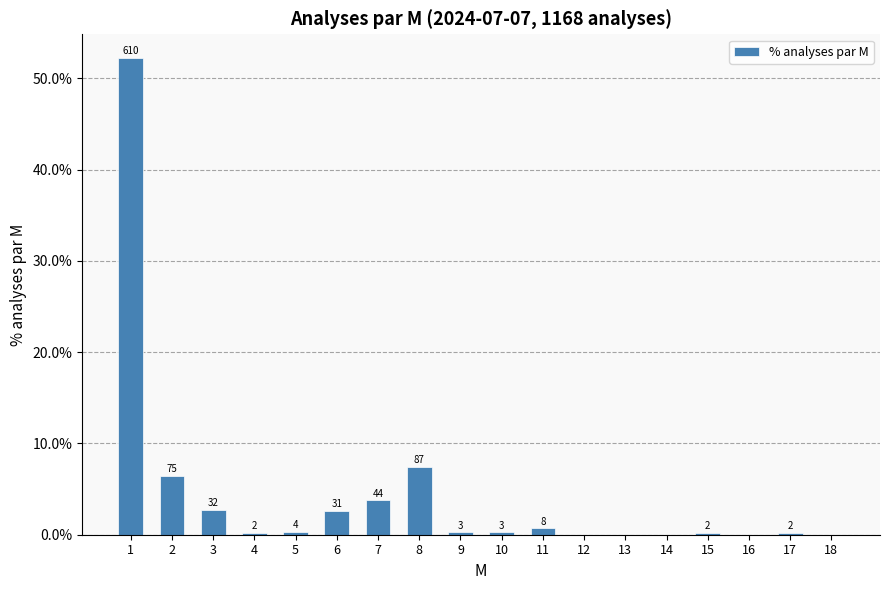

Are the bars horizontal?

No